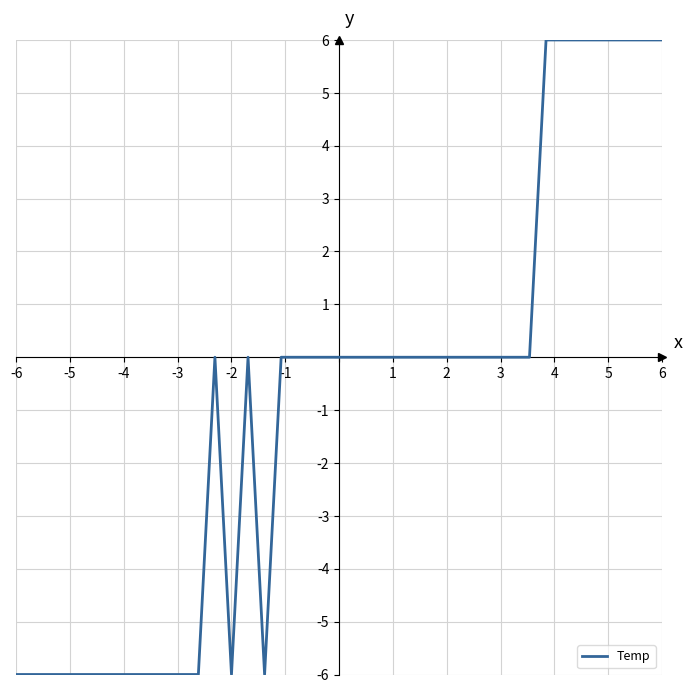

What is the maximum value shown in the chart?

6.0